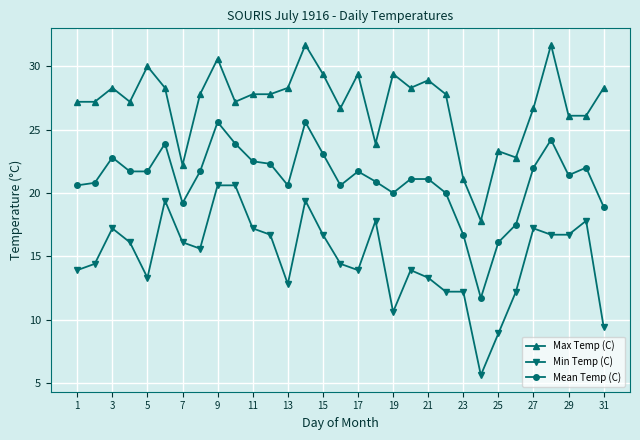

True or false: Max Temp (C) and Mean Temp (C) intersect in this chart.

False